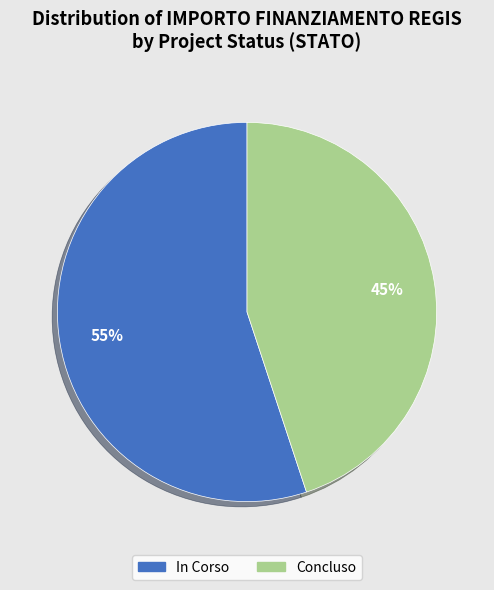

To the nearest percent, what is the average slice percentage?

50%